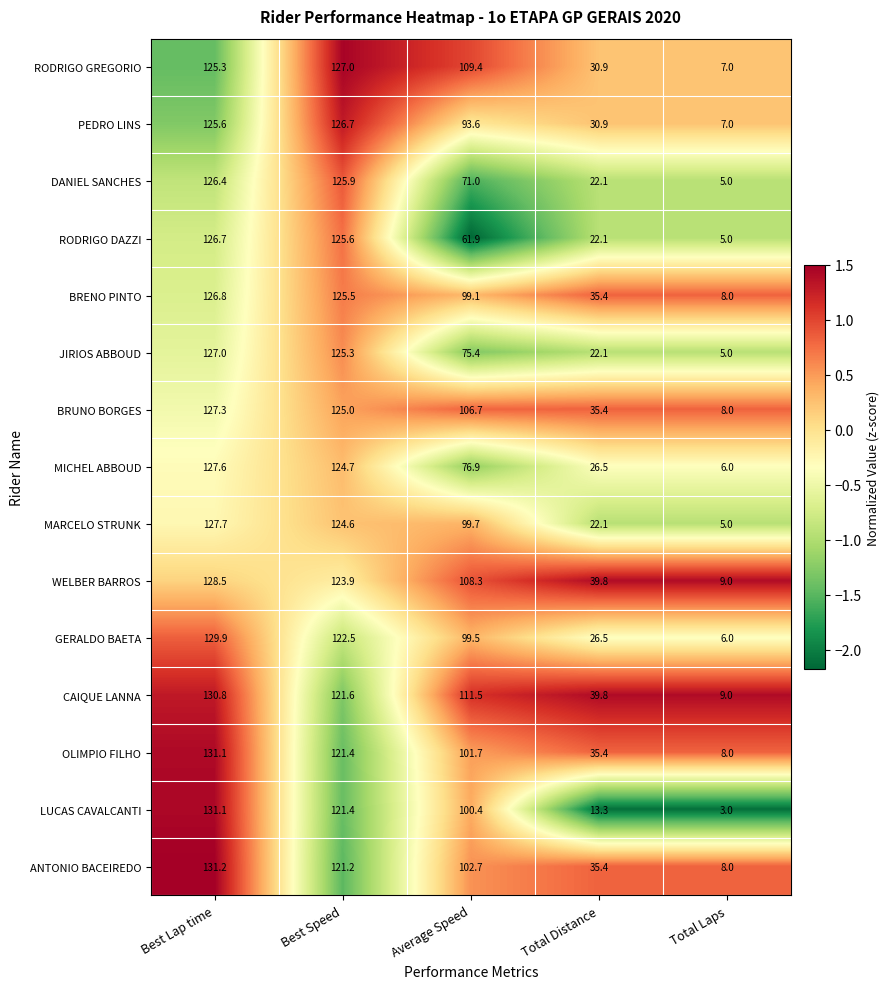

What is the sum of all DANIEL SANCHES values?

350.4